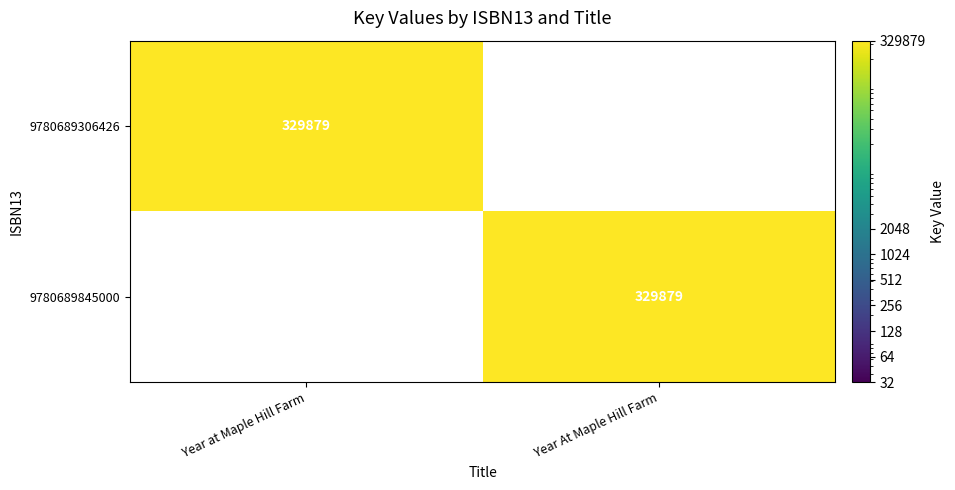

Is it true that 9780689845000 equals 329879 at Year At Maple Hill Farm?

True